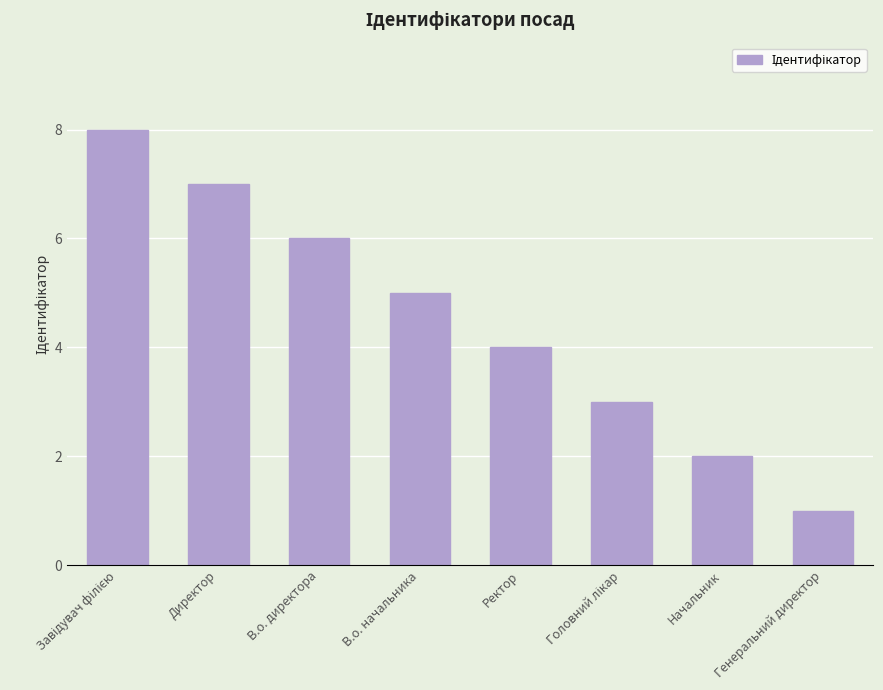

Read the value at В.о. начальника.

5